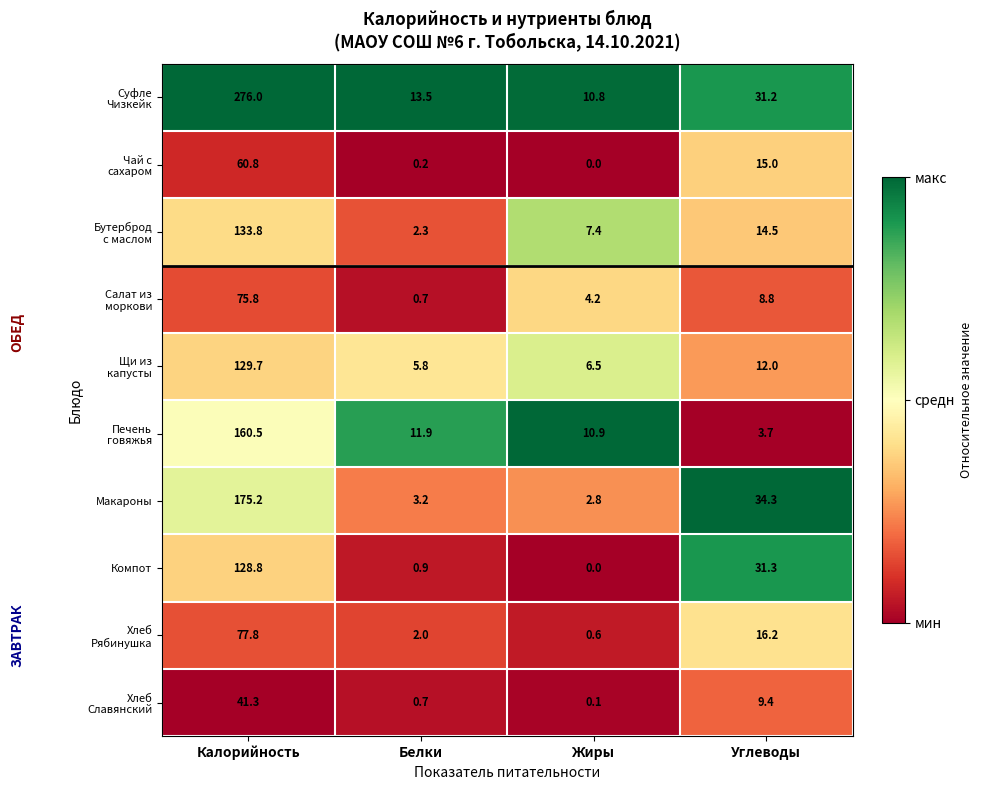

What is the maximum value shown in the chart?

276.0